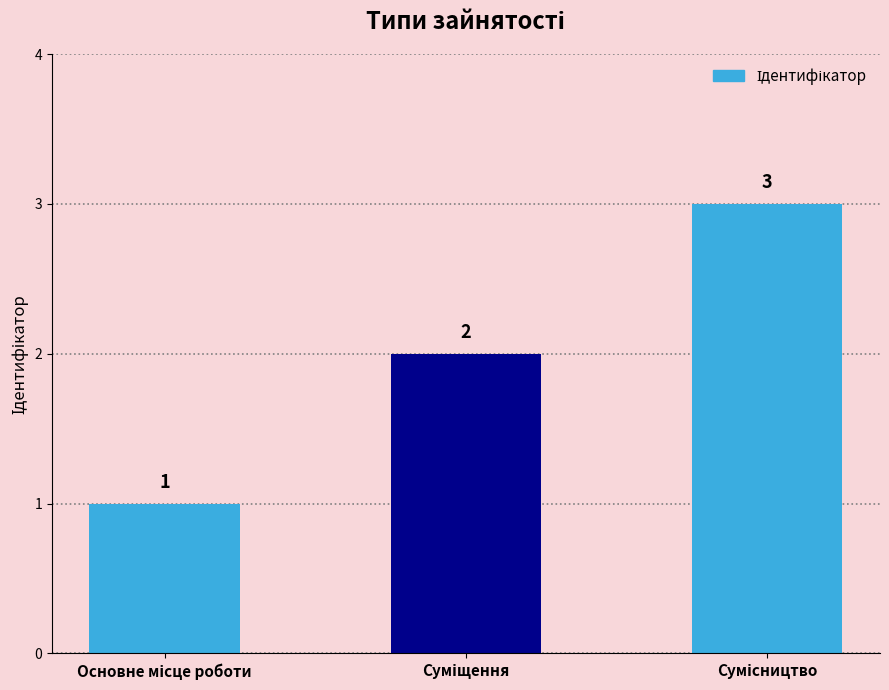

How many values are between 1 and 3?

3